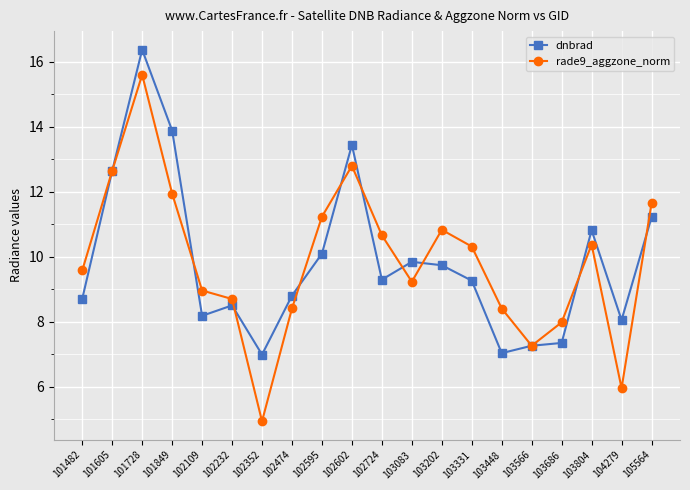

How many lines are shown in the chart?

2